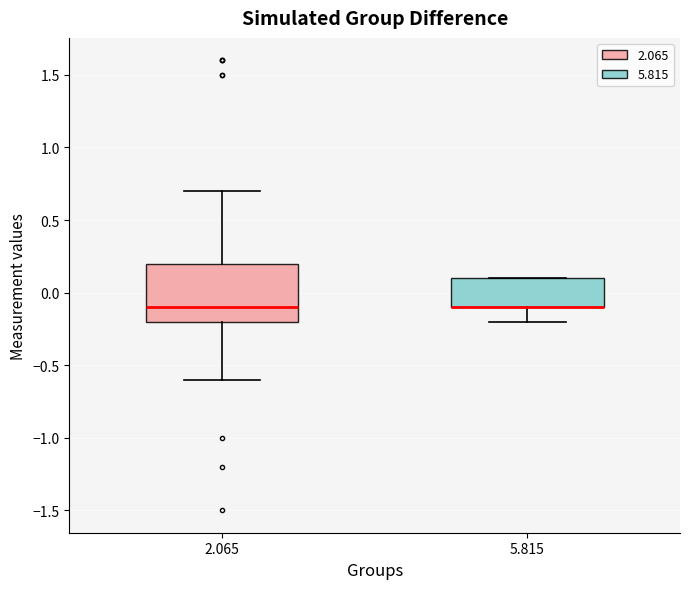

Where is the lower edge of the box at x = 5.815 on the y-axis? The values are not printed on the chart, so give them approximately, as read against the axis.

-0.1